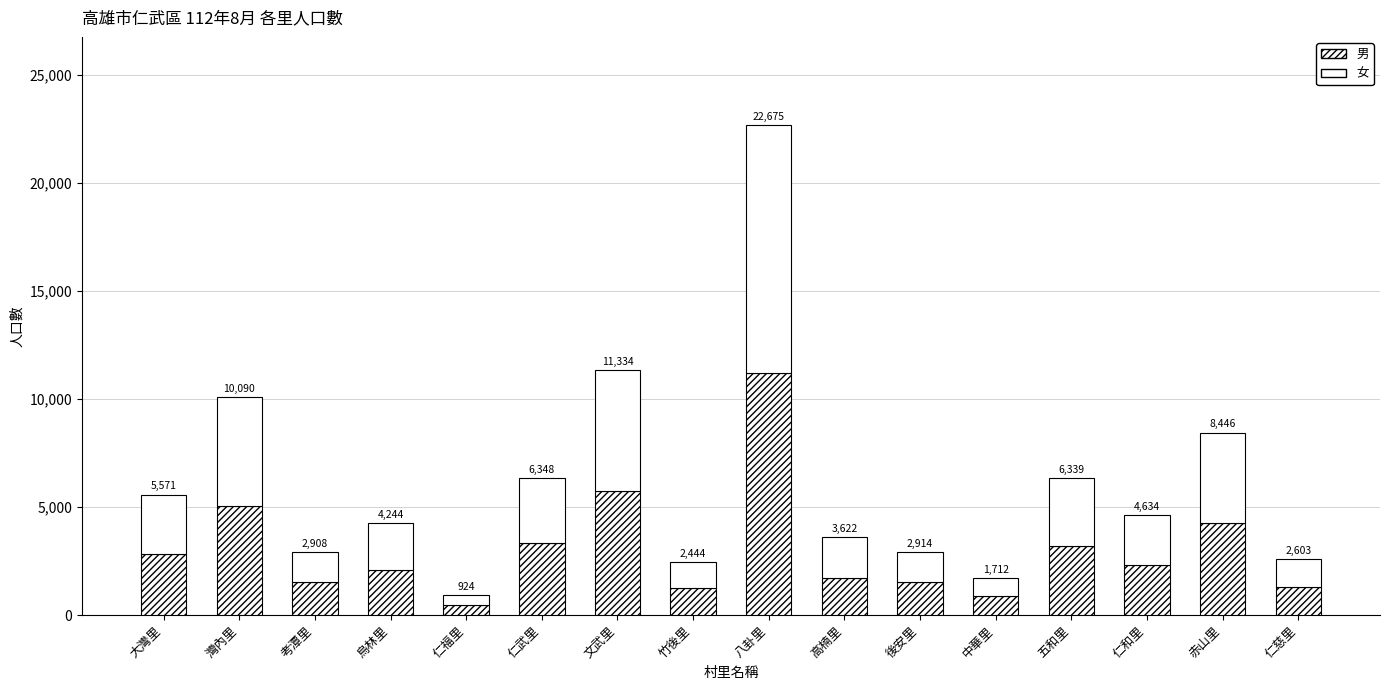

Read the 女 value at 大灣里, to the nearest 100.

2800